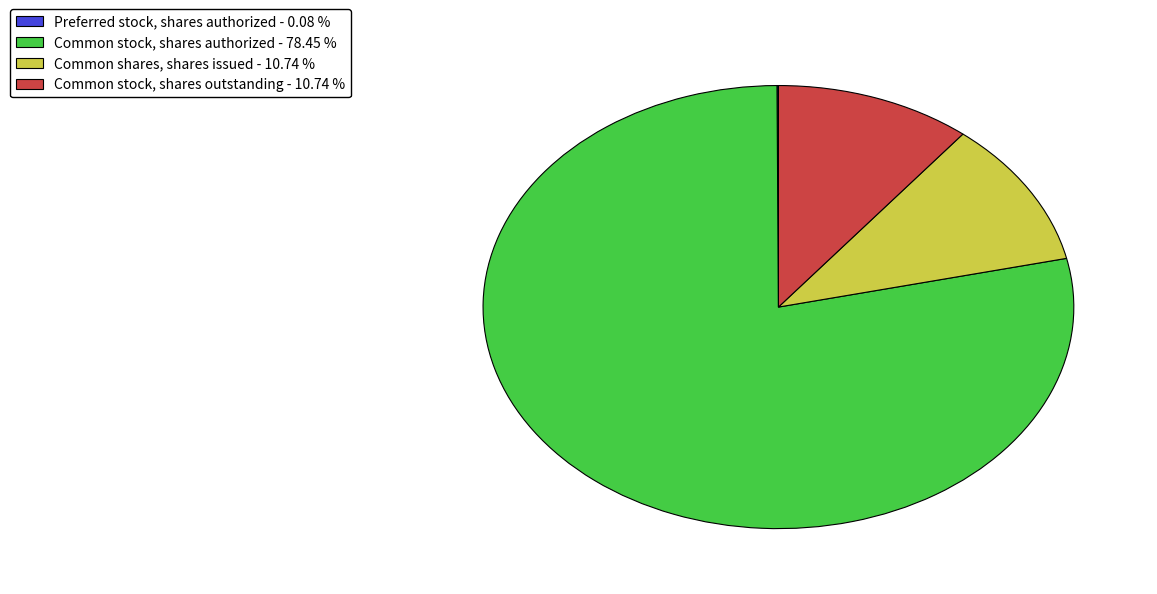

Approximately how many times larger is the value at Common stock, shares authorized - 78.45 % compared to Common shares, shares issued - 10.74 %?

7.3